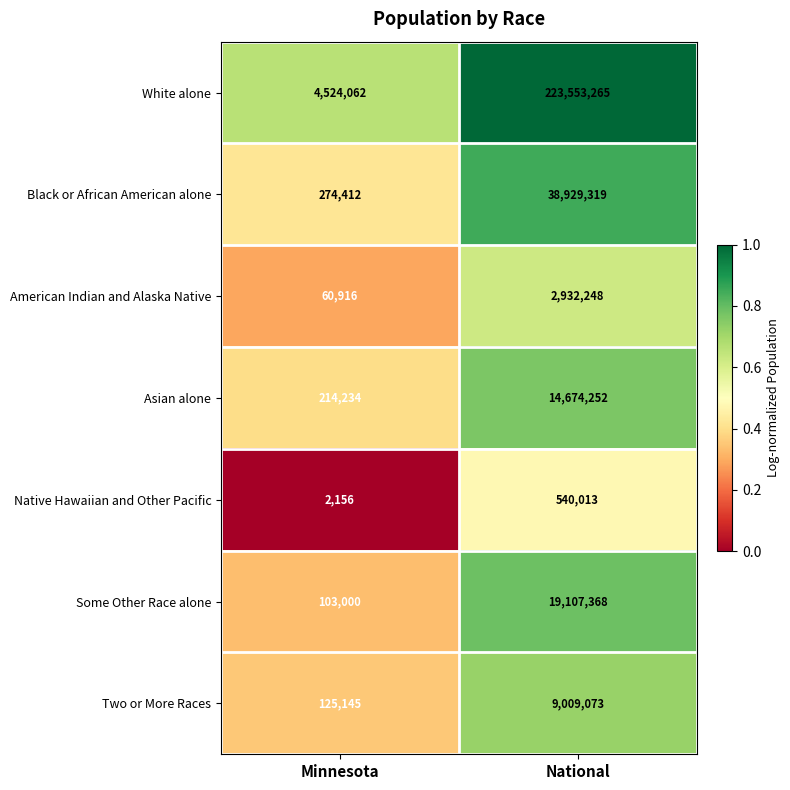

At which category is the sum across all series the highest?

National